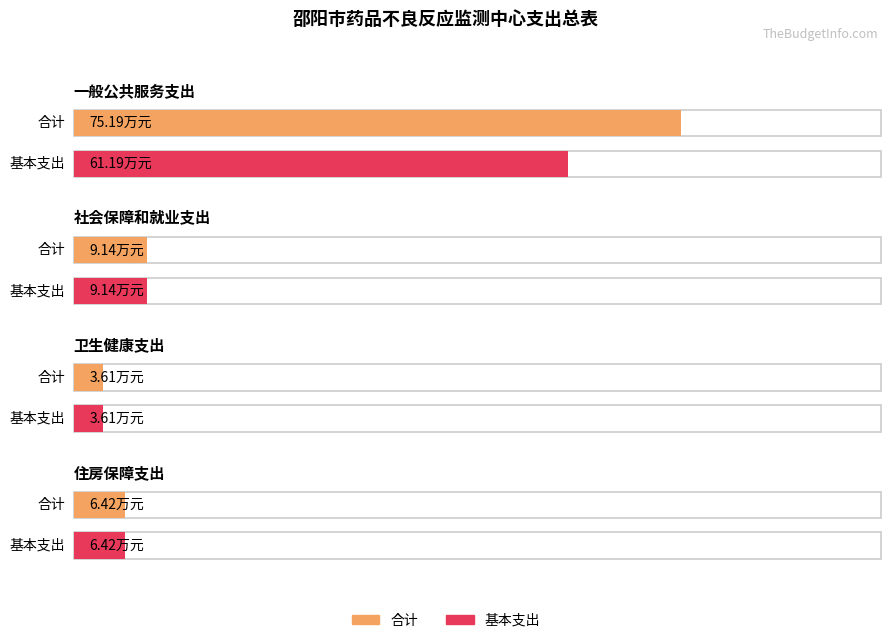

The 基本支出 series shows 9.1 at 社会保障和就业支出. True or false?

True